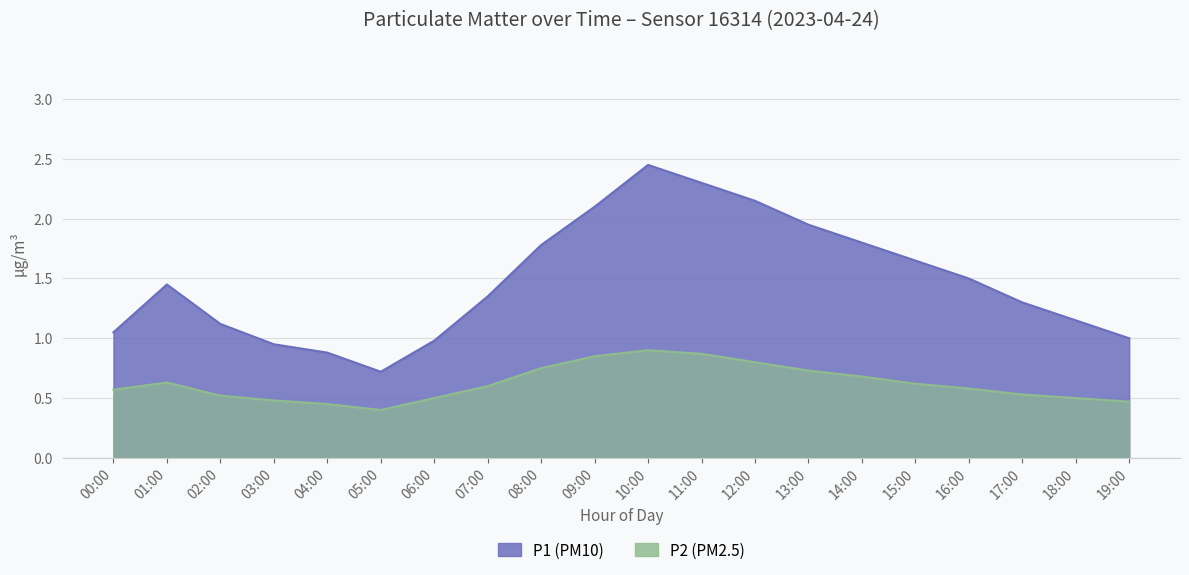

At which category does P2 reach its first local valley?

05:00